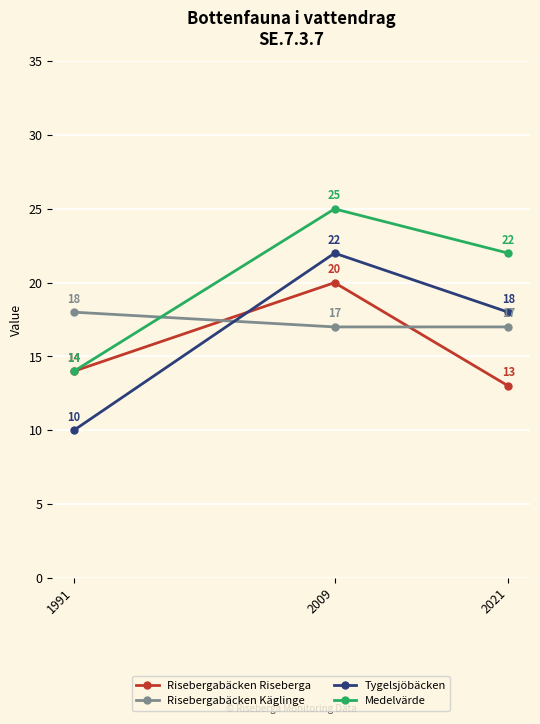

Does the chart have visible grid lines?

Yes